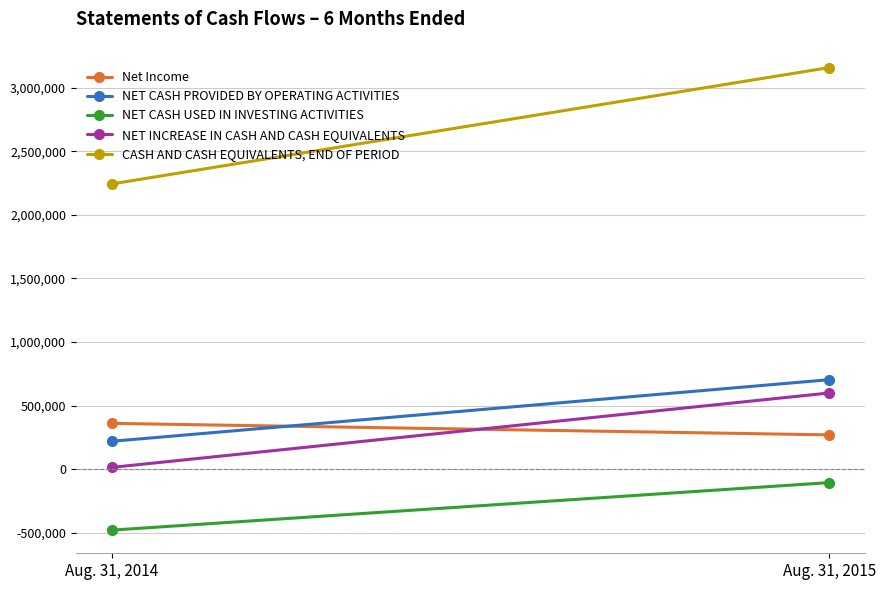

Which category has the highest value across all series?

Aug. 31, 2015